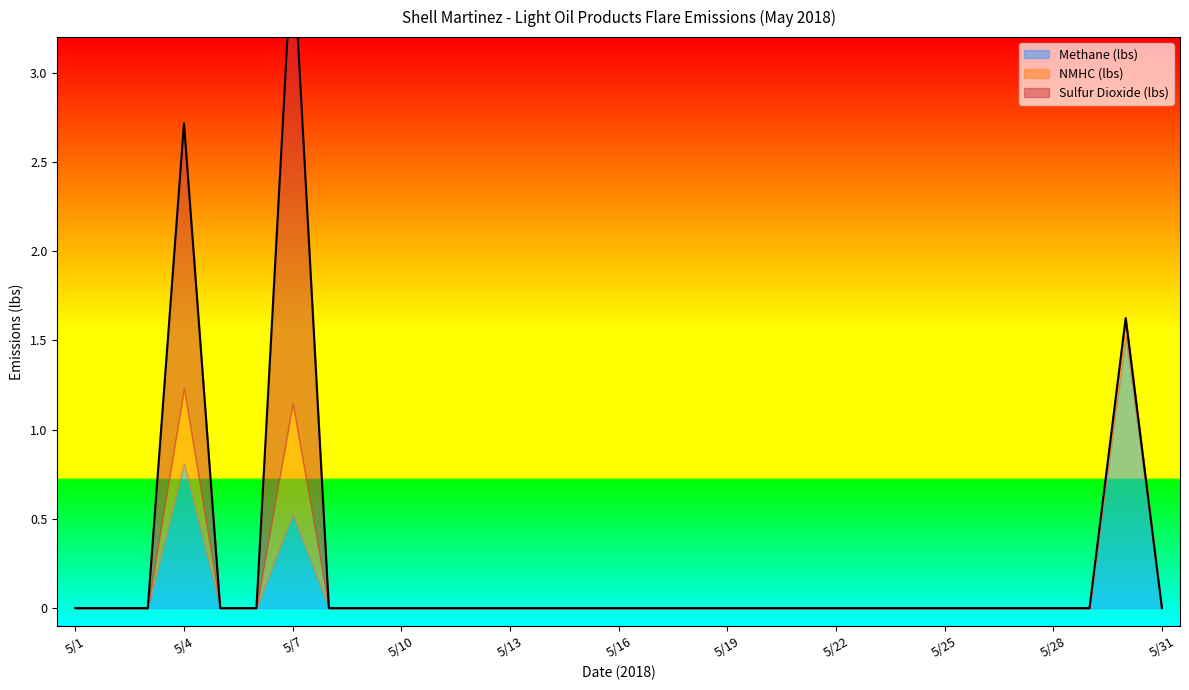

What are all the series names shown in the legend?

Methane (lbs), NMHC (lbs), Sulfur Dioxide (lbs)